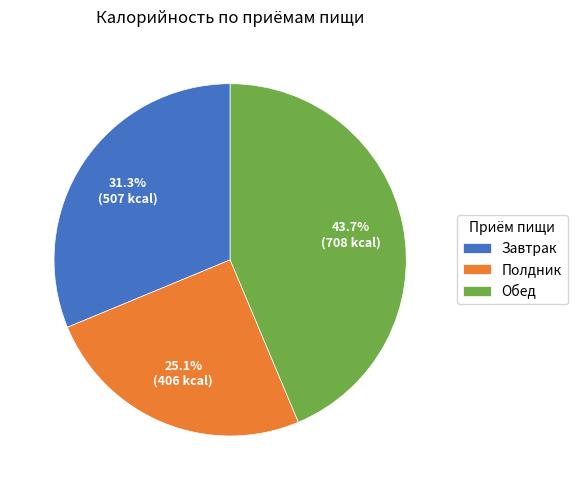

To the nearest percent, what percentage of the pie is Полдник?

25%